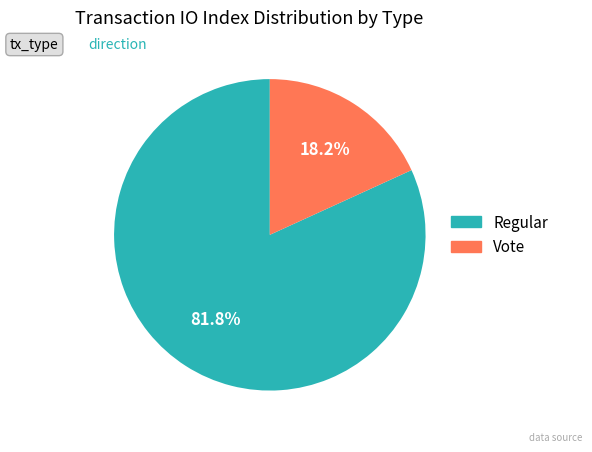

Count the number of slices in the pie.

2